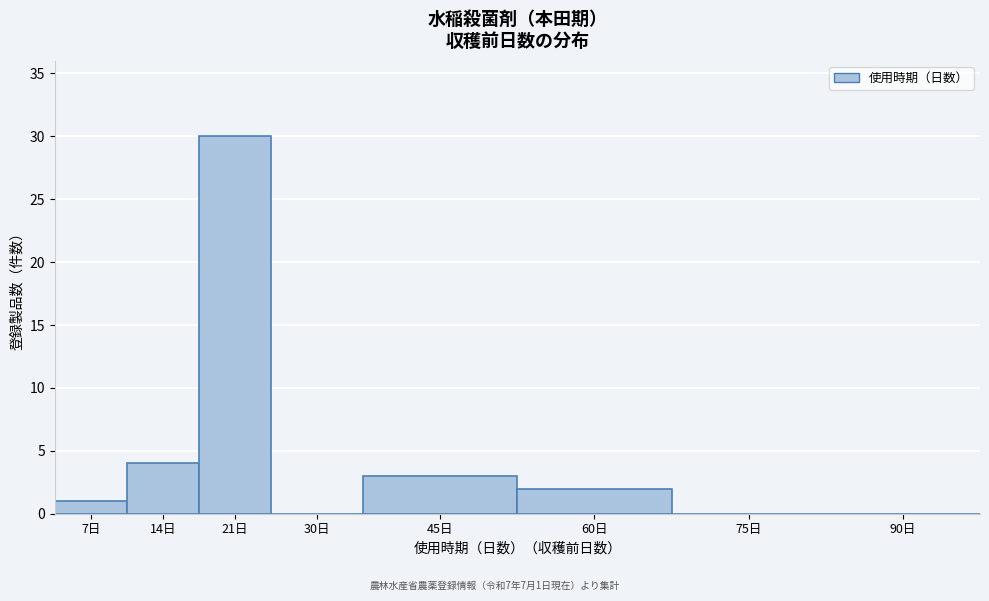

Reading left to right, list all the values displayed in this chart.

7日=1	14日=4	21日=30	30日=0	45日=3	60日=2	75日=0	90日=0